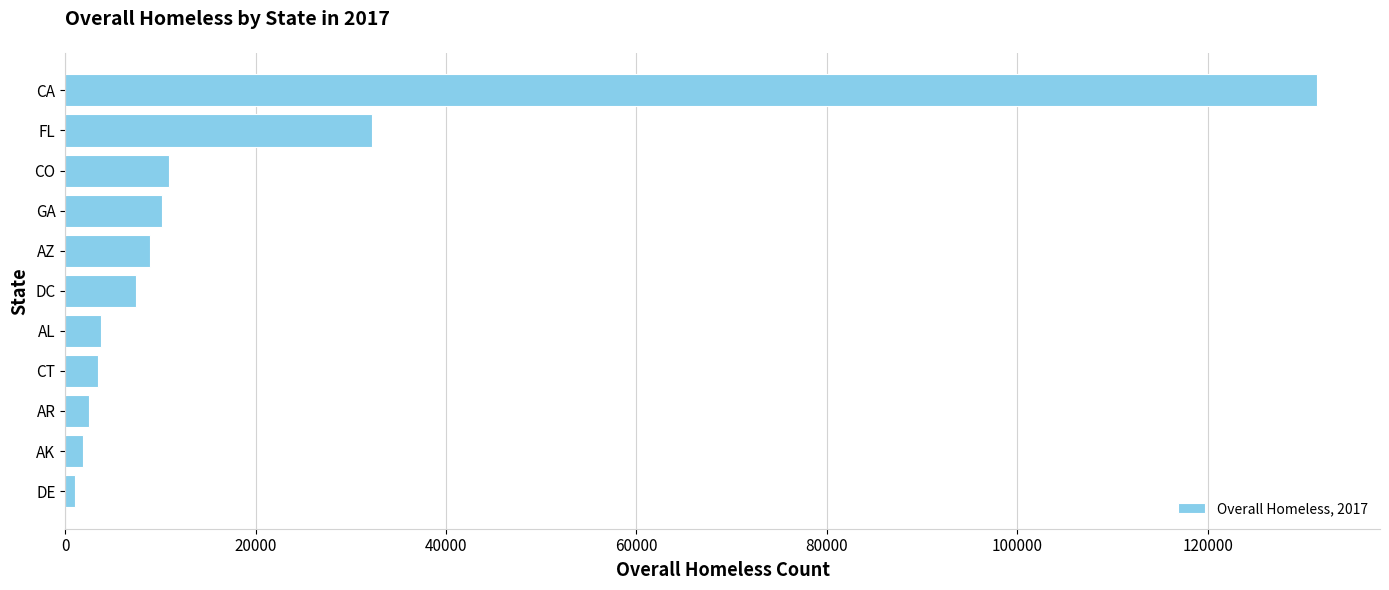

Is it true that the value at CT is 3388?

True